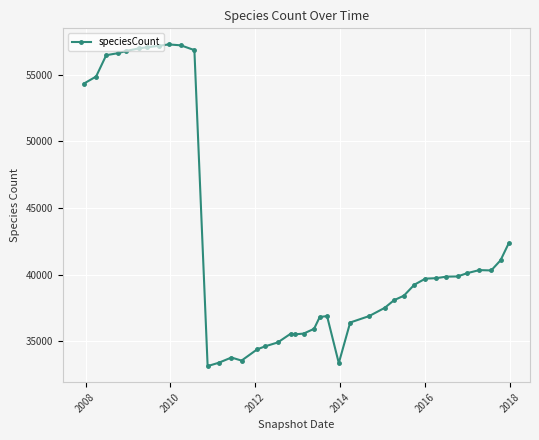

What is the value of the 4th point from the left?

56626